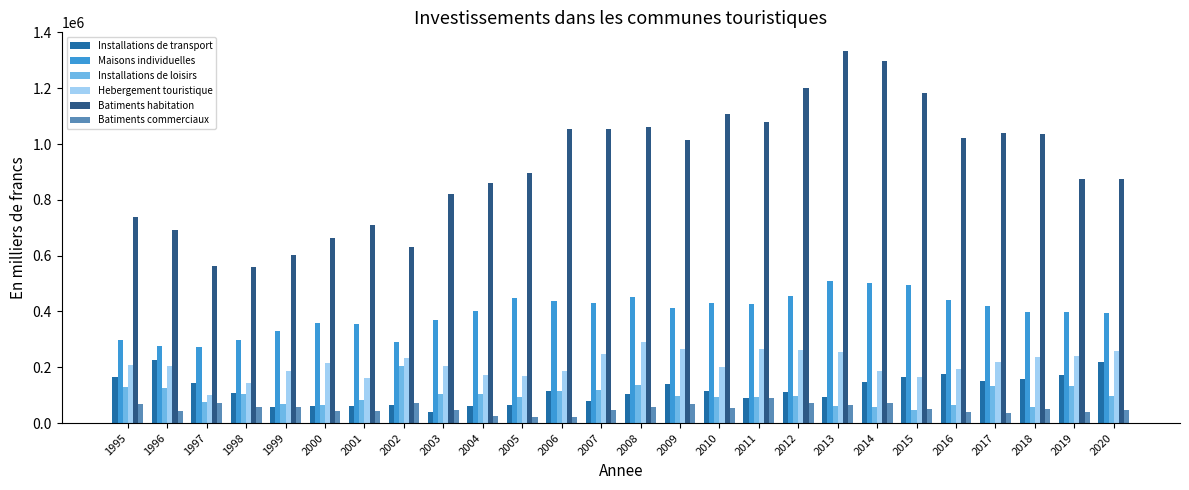

Count the number of categories in the chart.

26